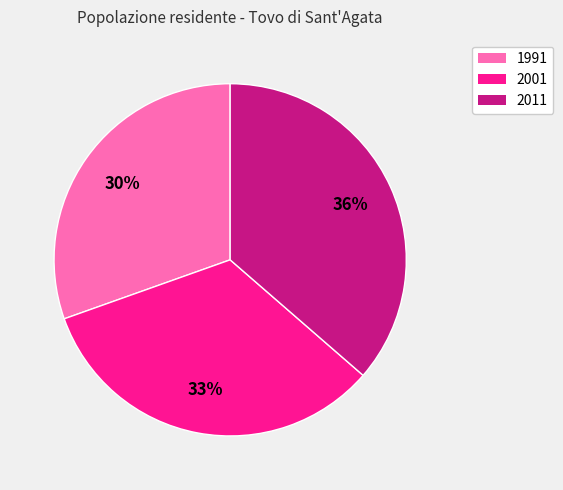

Approximately how many times larger is the value at 2001 compared to 2011?

0.9